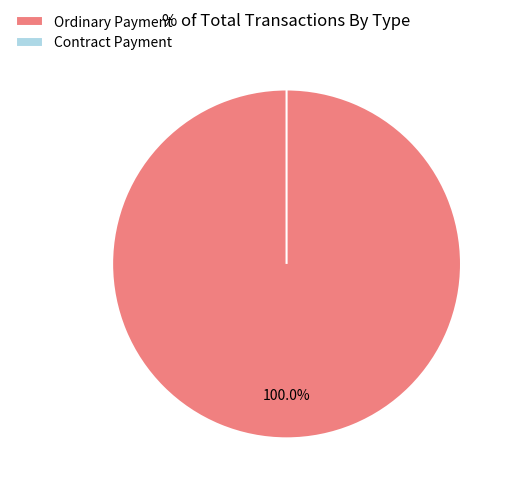

Combined, do Contract Payment and Ordinary Payment account for over 50%?

Yes